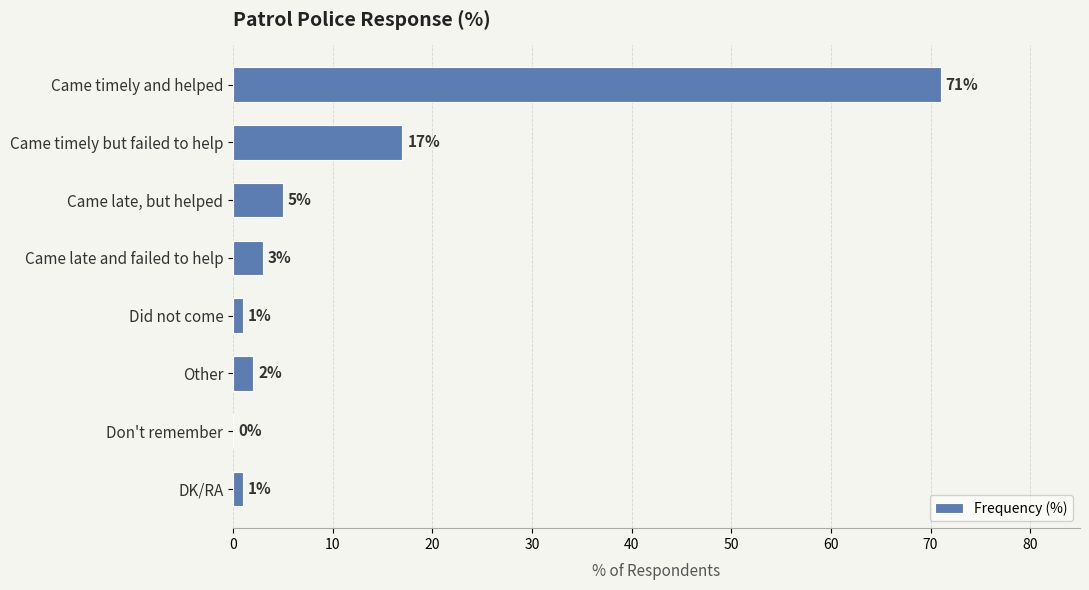

At which label is the value closest to 35?

Came timely but failed to help